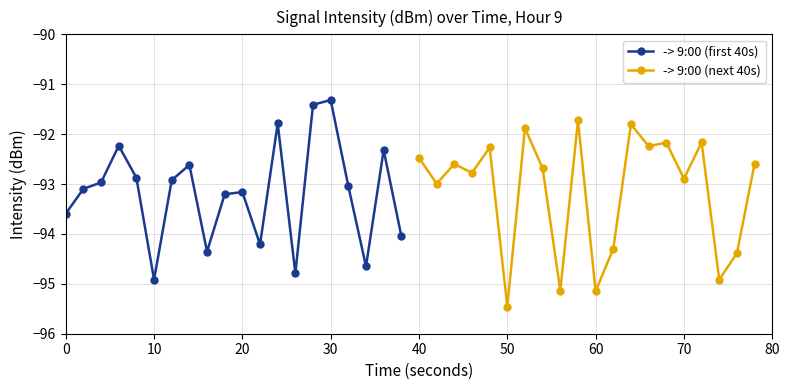

Is it true that -> 9:00 (first 40s) equals -49.5 at 20?

False